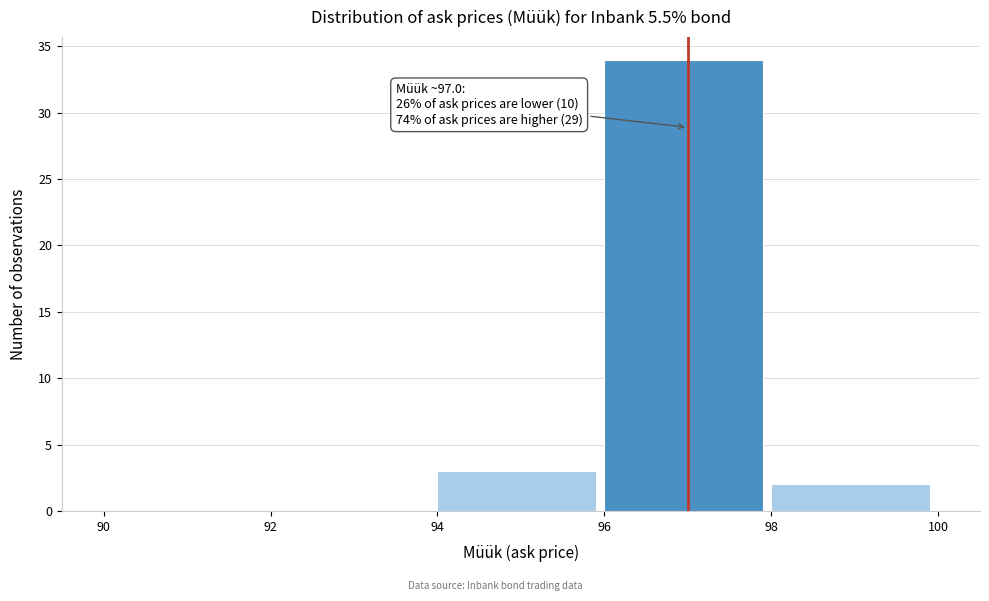

Over which range of the x-axis is the bar tallest?

96 to 98